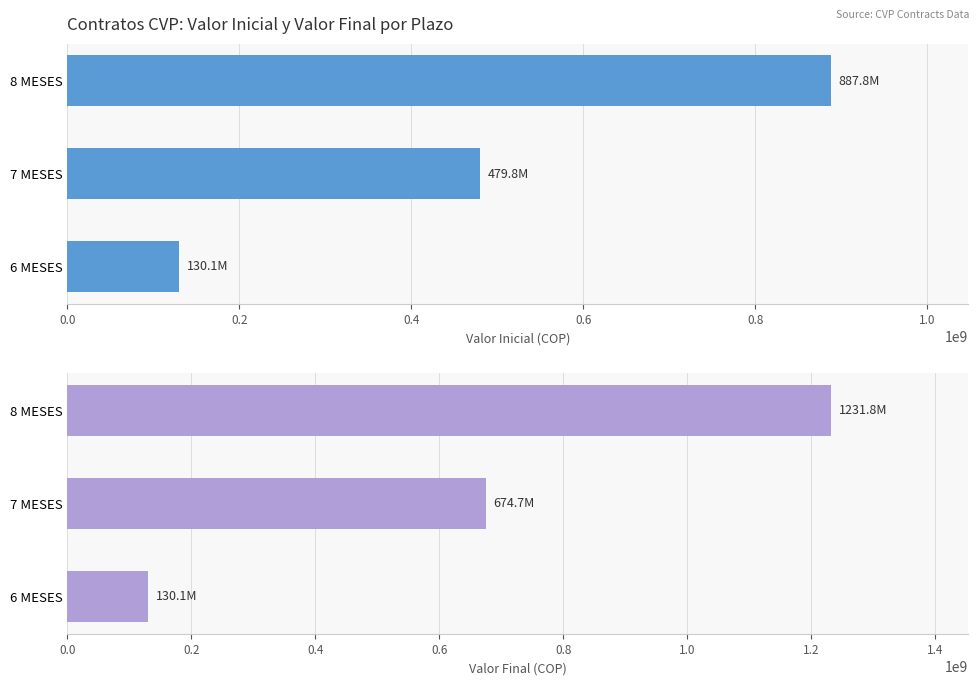

How many values in the Valor Final (COP) series exceed 674695700?

1